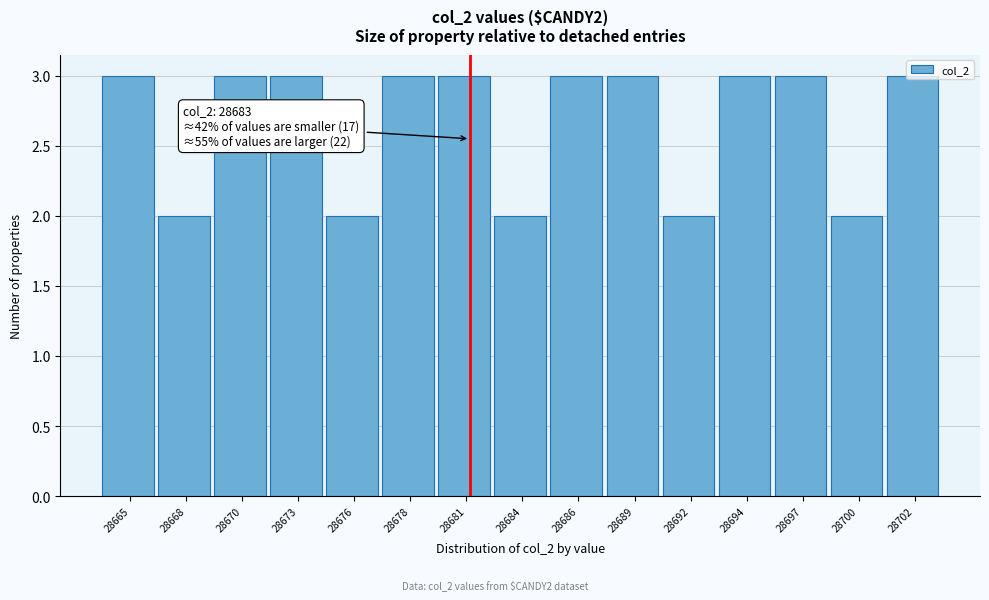

The chart shows a value of 3 at 28676. True or false?

False